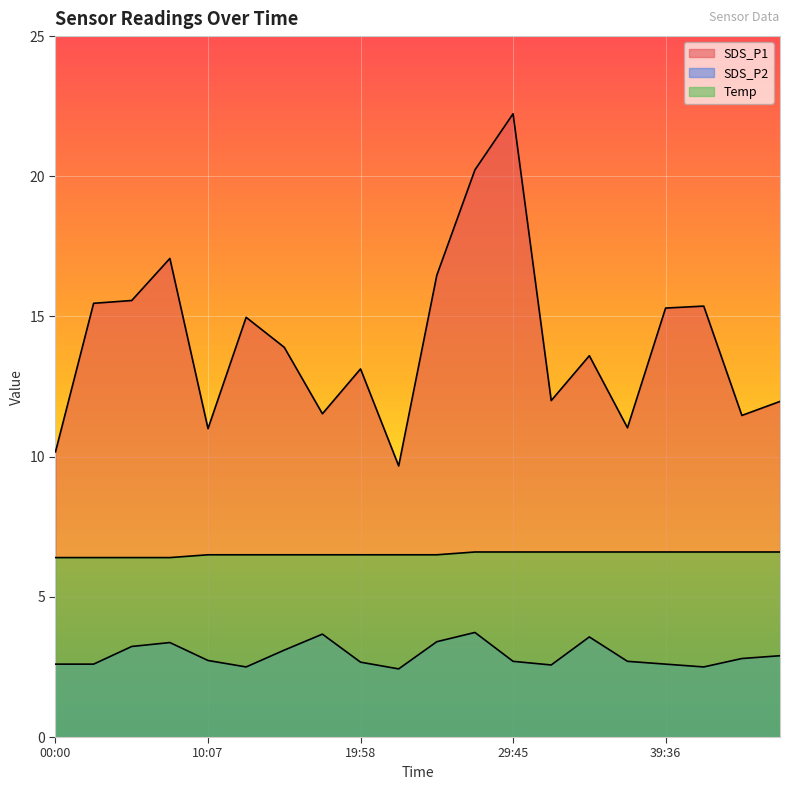

What is the label of the 20th point from the left?

46:58